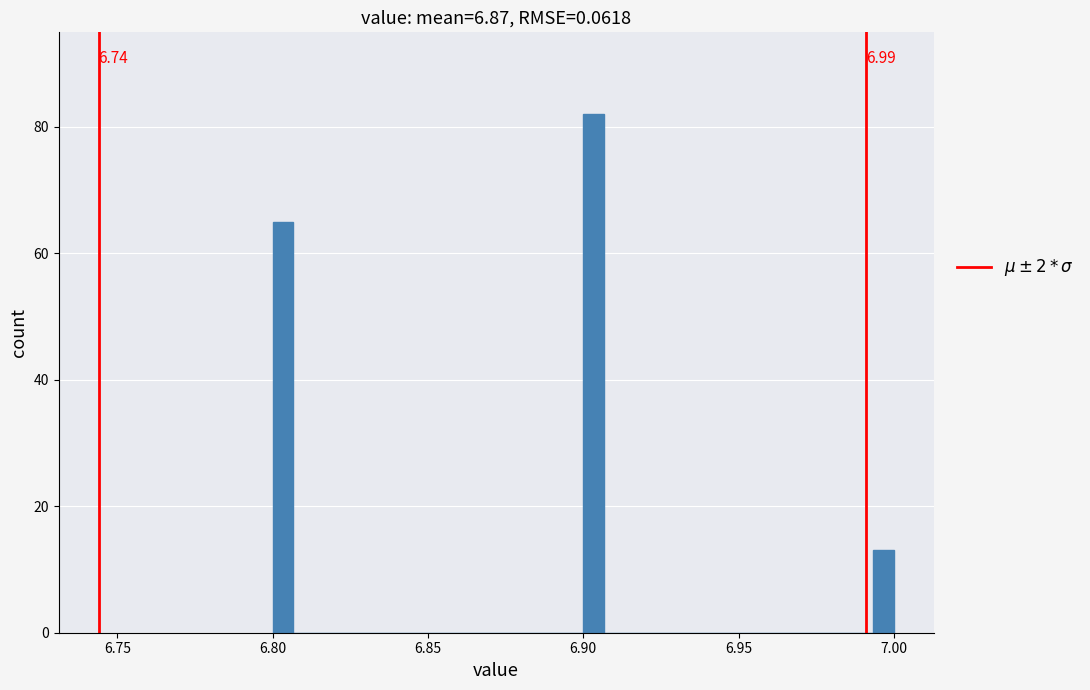

Around what value on the x-axis is the tallest bar? Give the approximate position of its centre, as read against the axis.

6.905